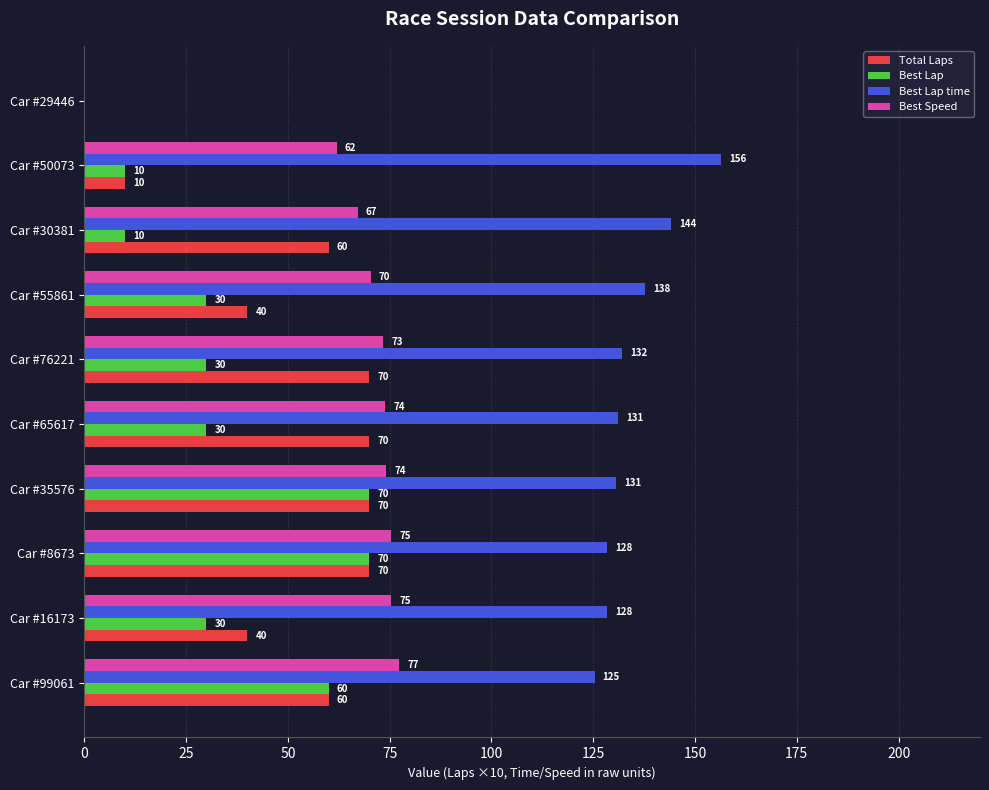

What is the sum of the Best Lap values at Car #65617 and Car #99061?

90.0